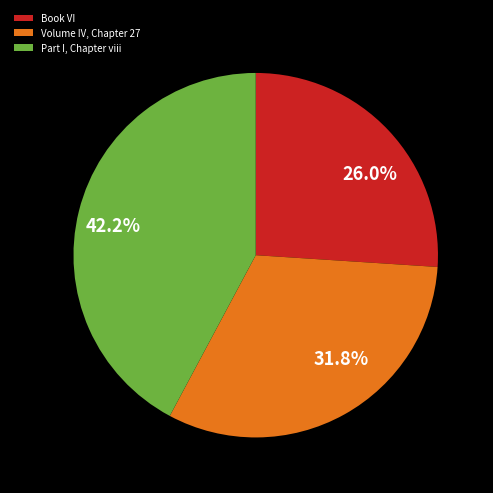

What percentage is the Book VI slice, to the nearest percent?

26%